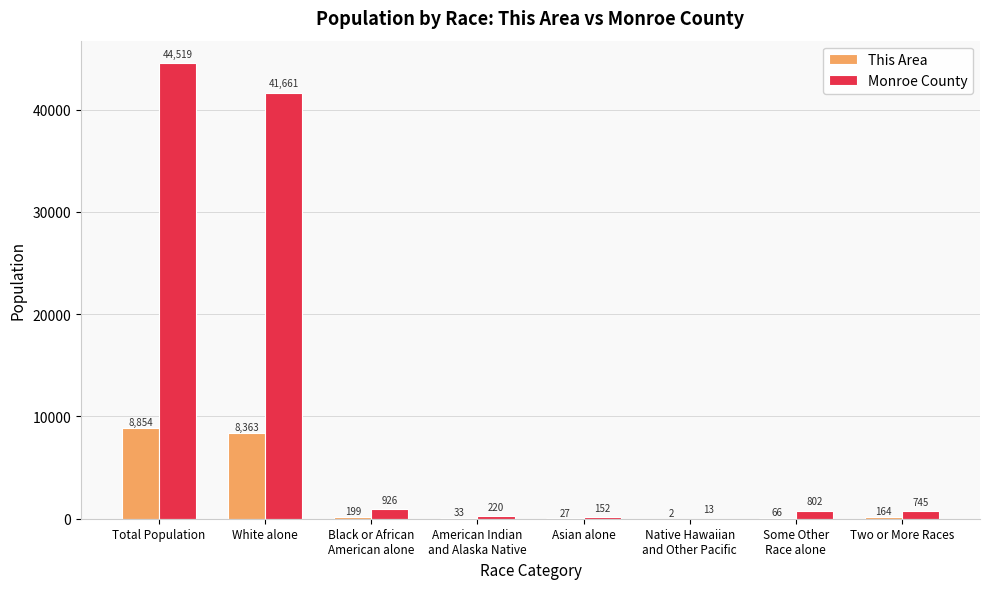

True or false: Monroe County has a value of 41661 at White alone.

True